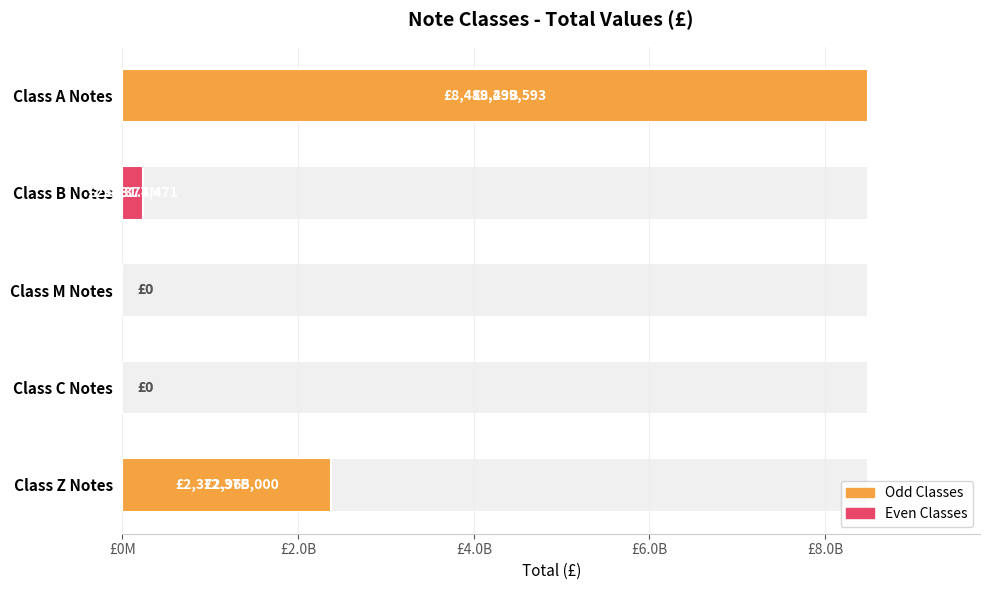

How many values exceed 231377470?

3